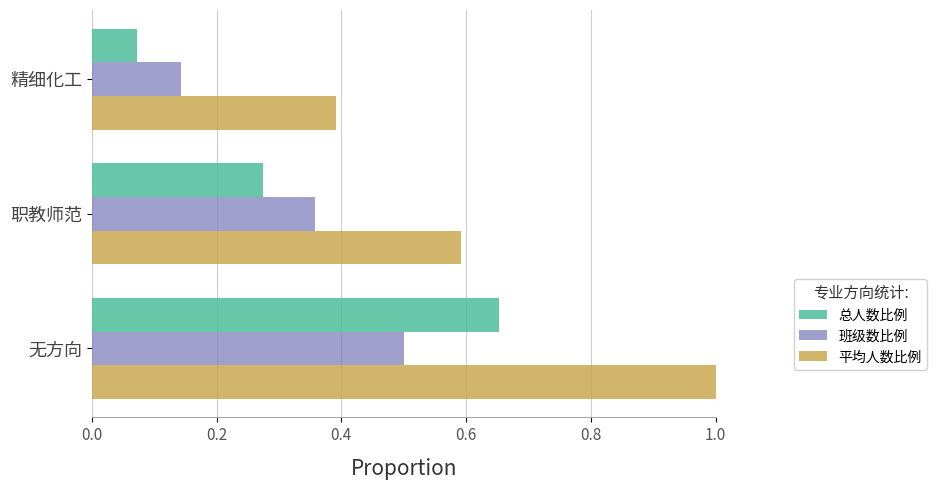

What is the difference between the maximum and minimum values in the 总人数比例 series?

0.6